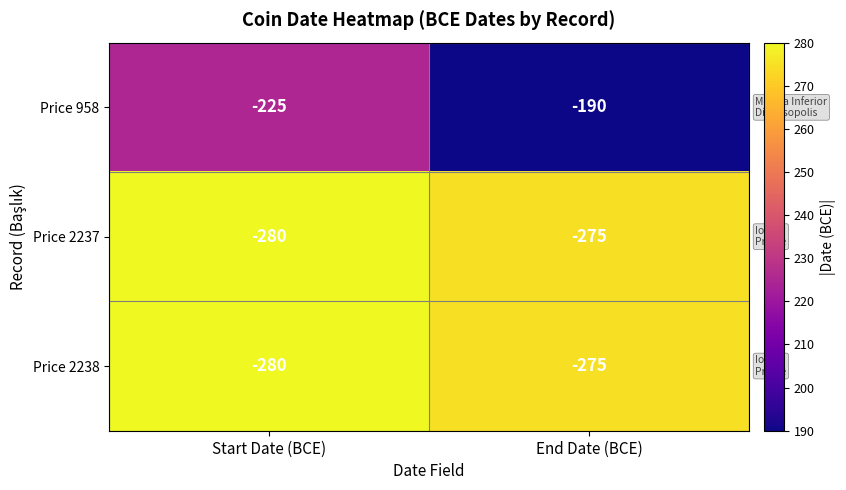

Reading left to right, extract all data points from this chart.

Price 958: -225	-190
Price 2237: -280	-275
Price 2238: -280	-275